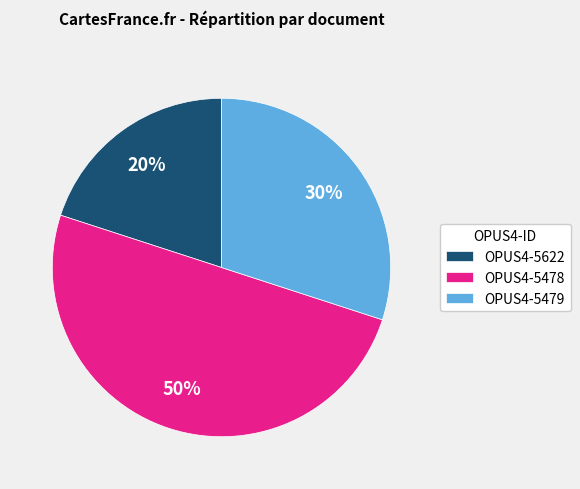

Does OPUS4-5479 account for over 50% of the chart?

No